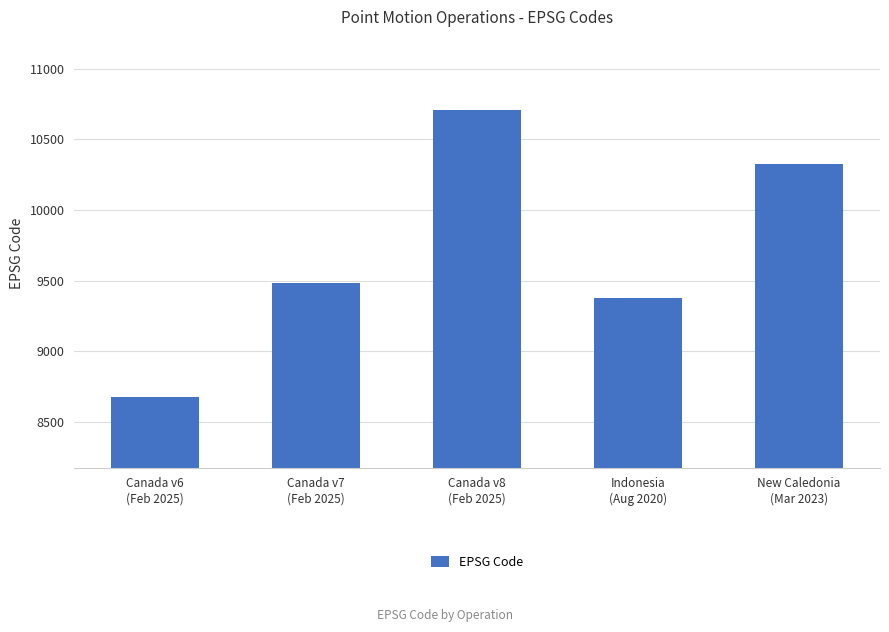

Approximately how many times larger is the value at Canada v6
(Feb 2025) compared to Indonesia
(Aug 2020)?

0.9